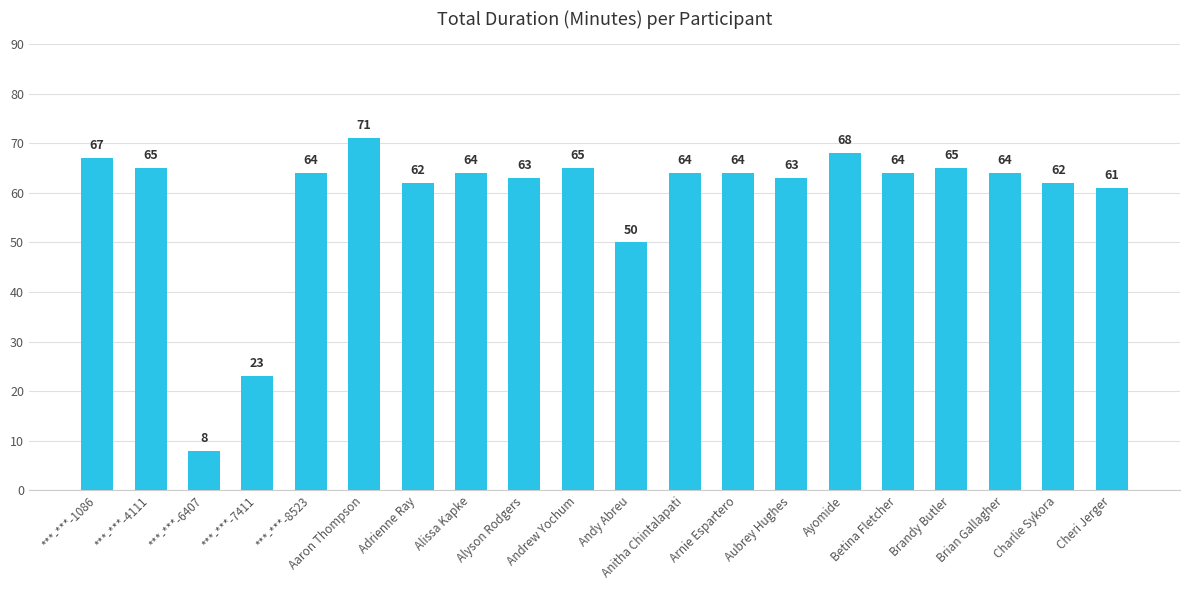

What position from the left is Adrienne Ray?

7